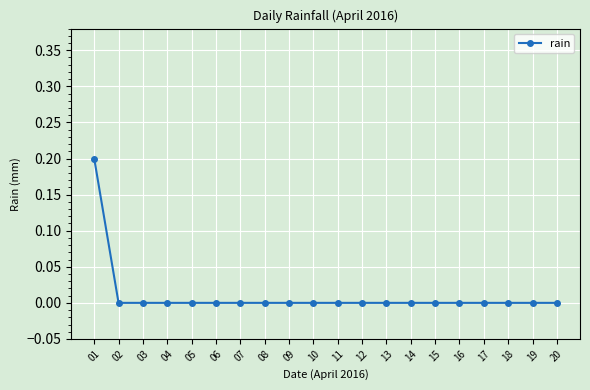

Is this an area chart (filled region under the line)?

No